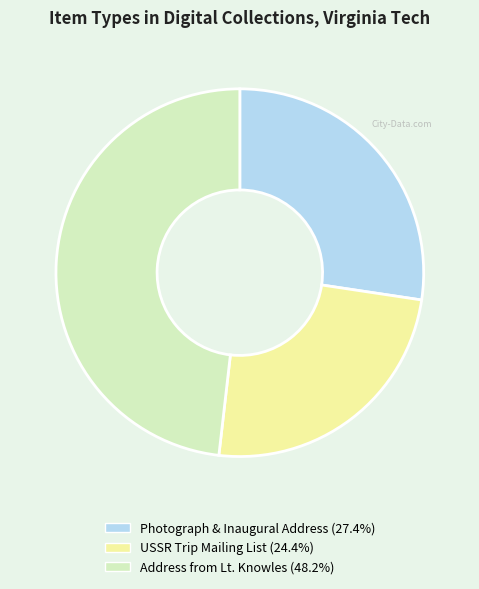

Is there any slice that represents more than half of the pie?

No